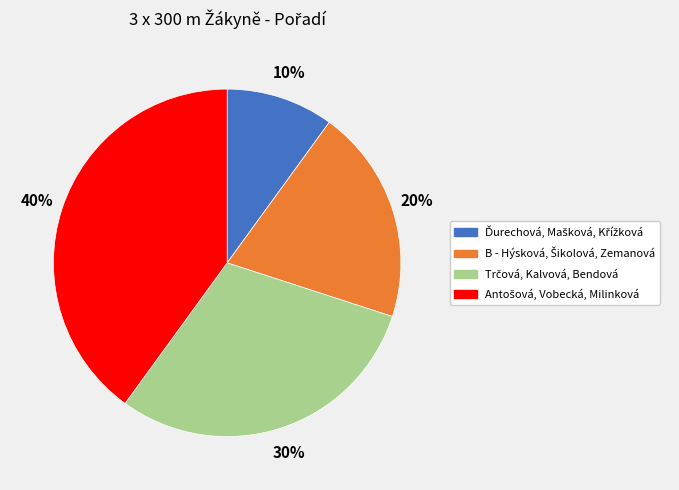

Count the number of slices in the pie.

4